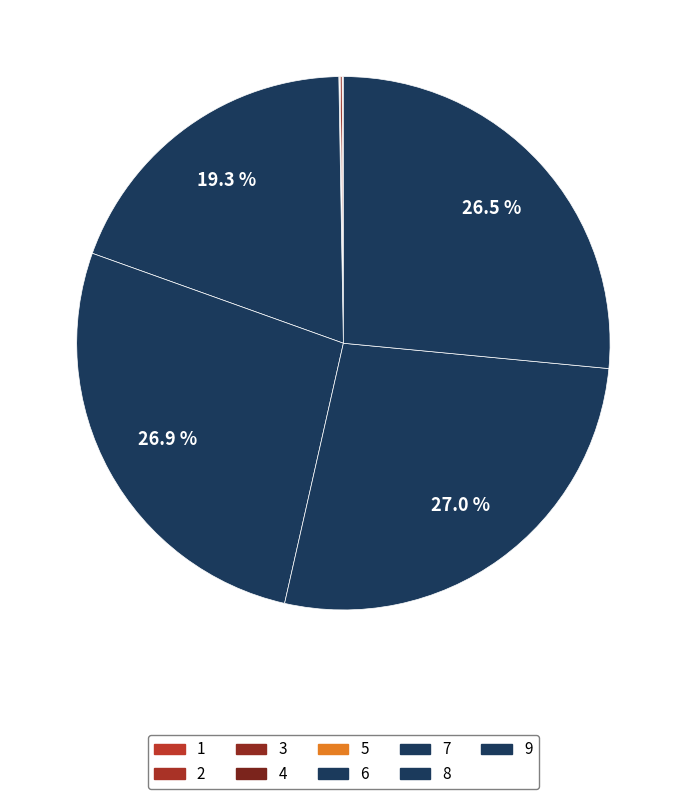

To the nearest percent, what is the average slice percentage?

11%